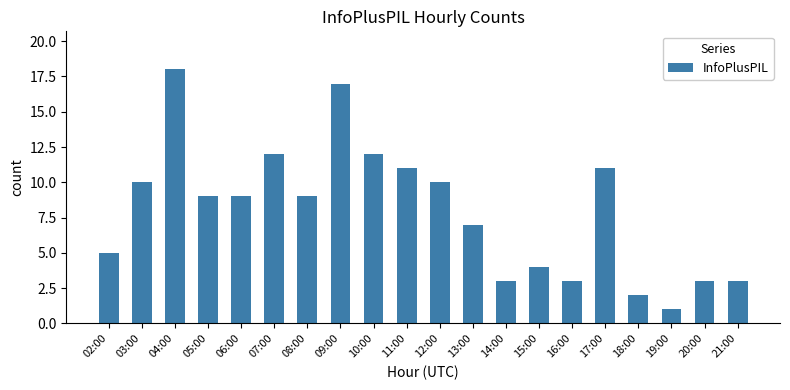

What is the smallest value displayed?

1